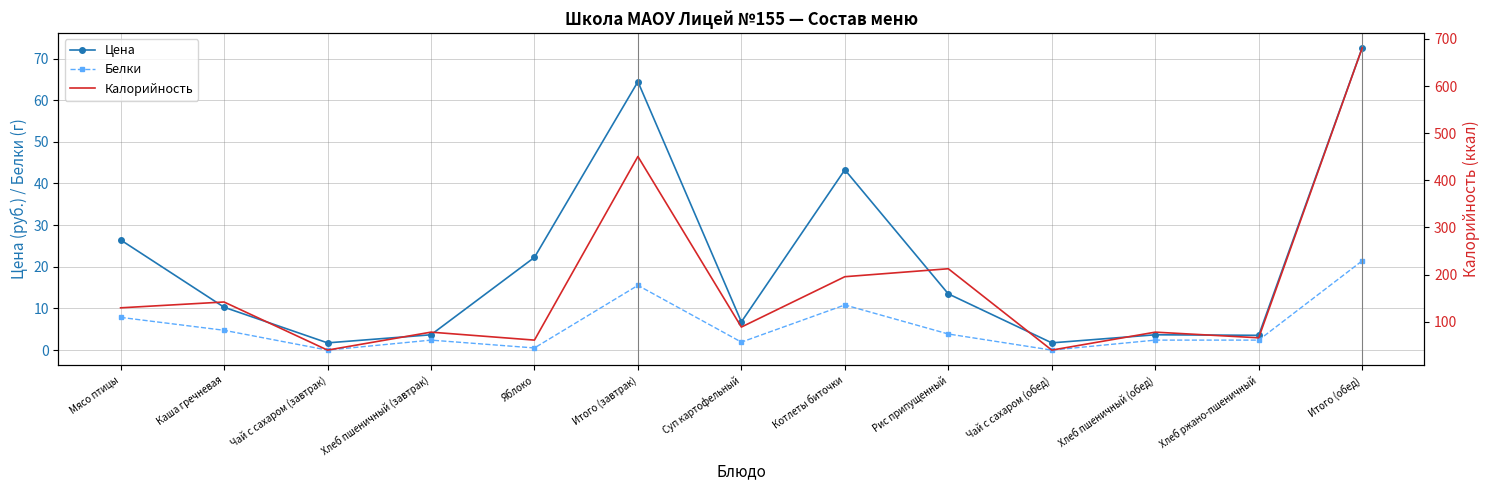

What are all the series names shown in the legend?

Цена, Белки, Калорийность